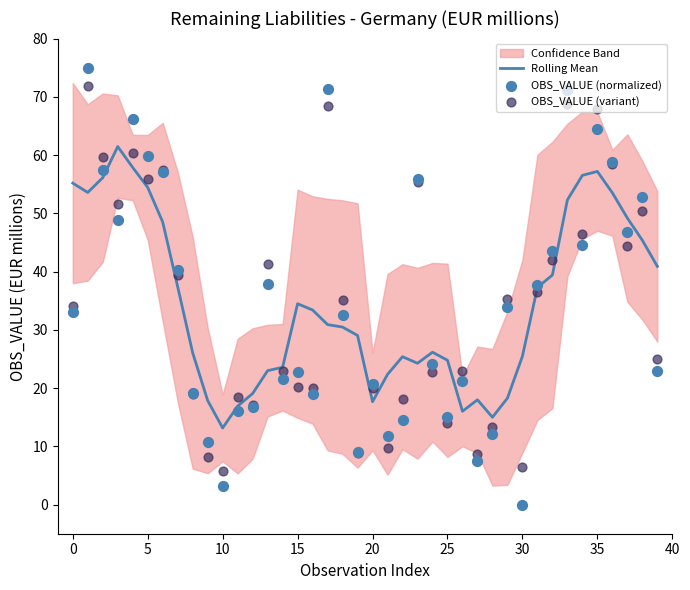

Which series reaches the minimum Y coordinate?

OBS_VALUE (normalized)